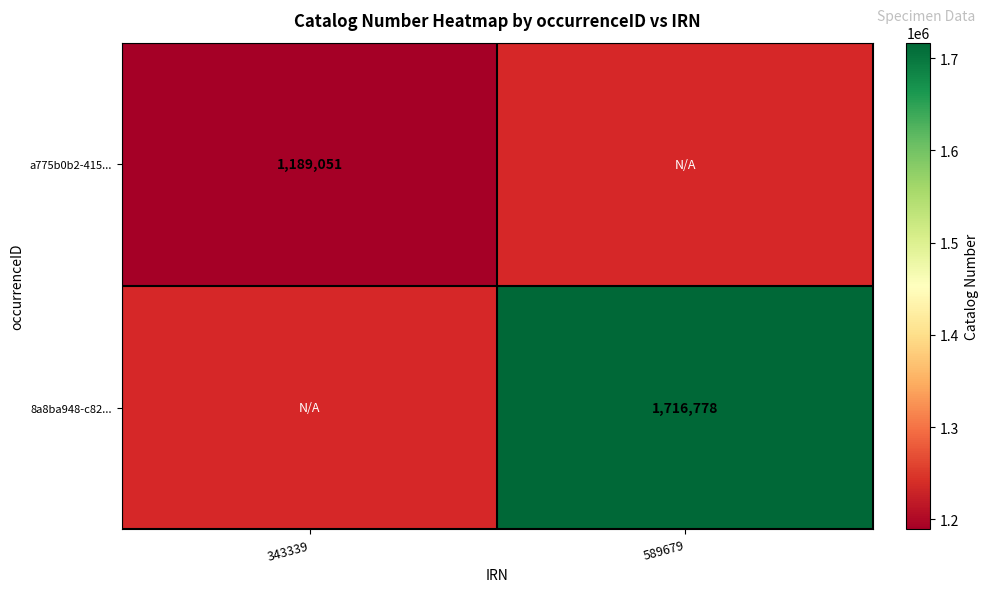

Count the number of data series in this chart.

2